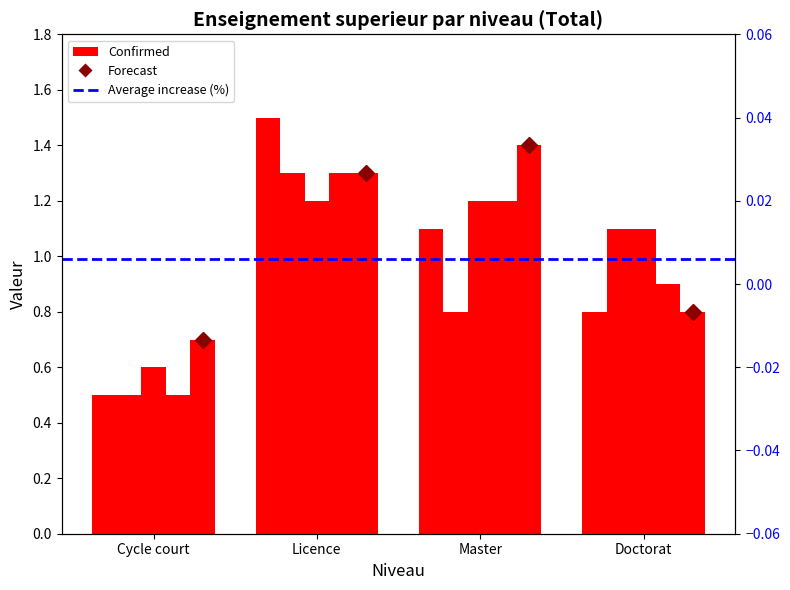

What is the spread (max minus min) of values at Cycle court?

0.2